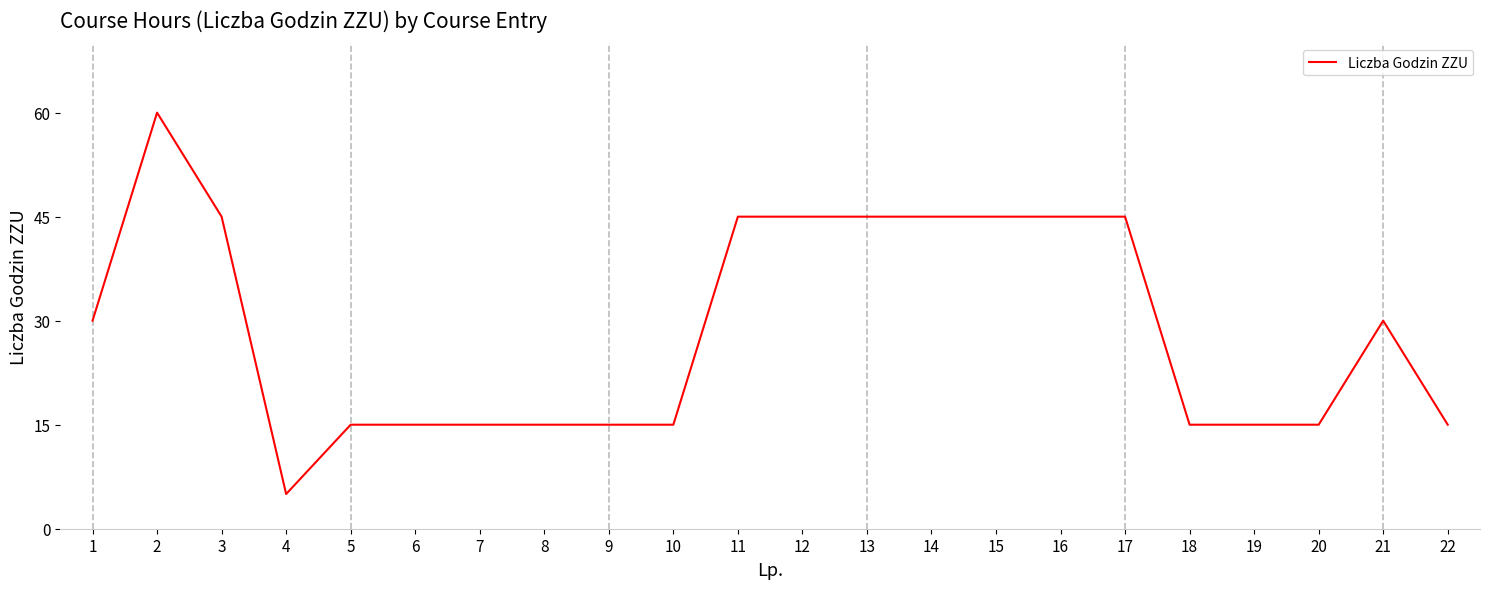

What is the smallest value displayed?

5